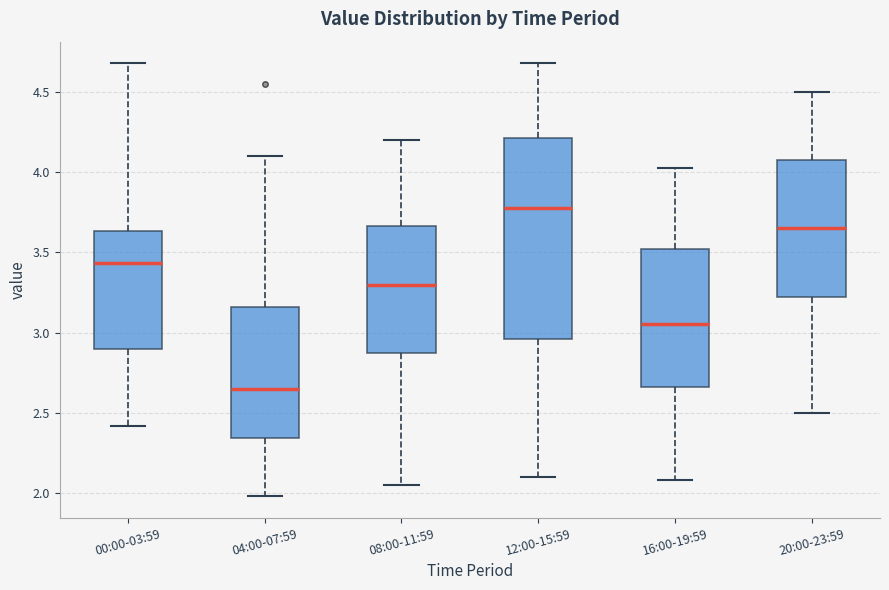

Which box's median line is the highest?

12:00-15:59